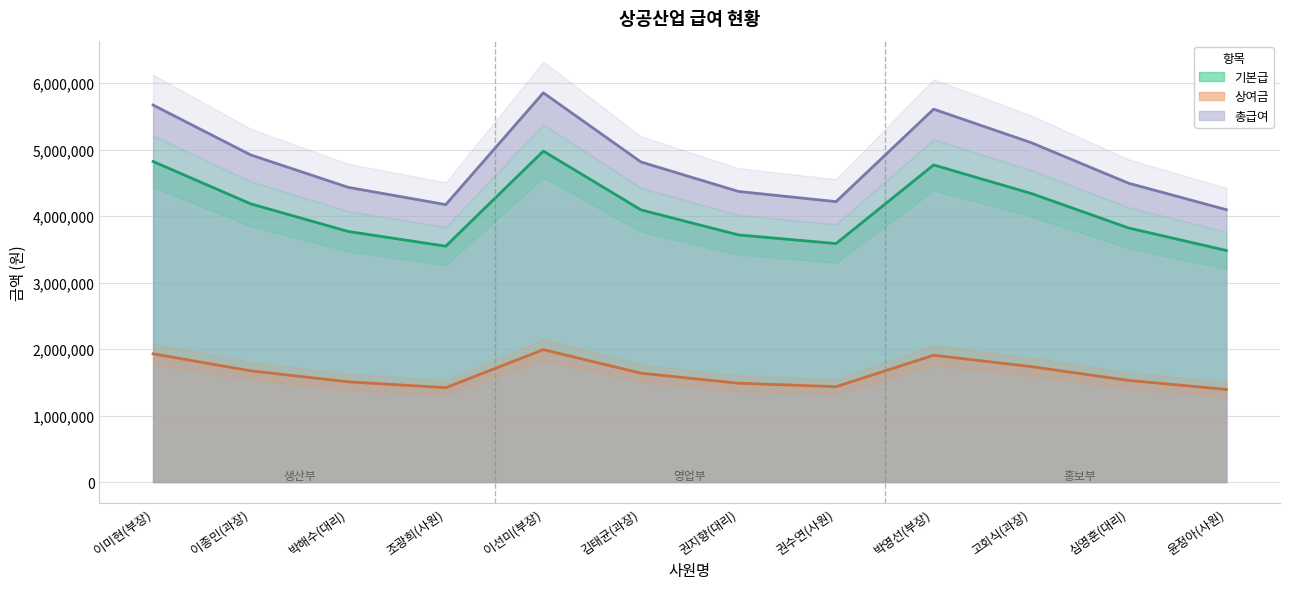

Reading left to right, transcribe all the data shown in this chart.

기본급: 이미현(부장)=4823000	이종민(과장)=4186000	박해수(대리)=3770000	조광희(사원)=3549000	이선미(부장)=4979000	김태균(과장)=4095000	권지향(대리)=3718000	권수연(사원)=3588000	박영선(부장)=4771000	고회식(과장)=4342000	심영훈(대리)=3822000	윤정아(사원)=3484000
상여금: 이미현(부장)=1929000	이종민(과장)=1674000	박해수(대리)=1508000	조광희(사원)=1420000	이선미(부장)=1992000	김태균(과장)=1638000	권지향(대리)=1487000	권수연(사원)=1435000	박영선(부장)=1908000	고회식(과장)=1737000	심영훈(대리)=1529000	윤정아(사원)=1394000
총급여: 이미현(부장)=5672000	이종민(과장)=4922000	박해수(대리)=4434000	조광희(사원)=4174000	이선미(부장)=5856000	김태균(과장)=4816000	권지향(대리)=4372000	권수연(사원)=4219000	박영선(부장)=5610000	고회식(과장)=5106000	심영훈(대리)=4495000	윤정아(사원)=4098000